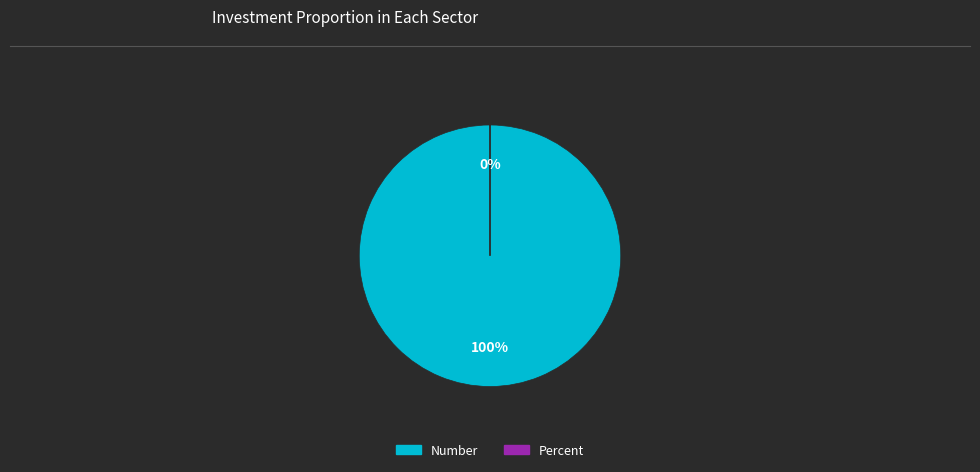

Which category accounts for the majority?

Number